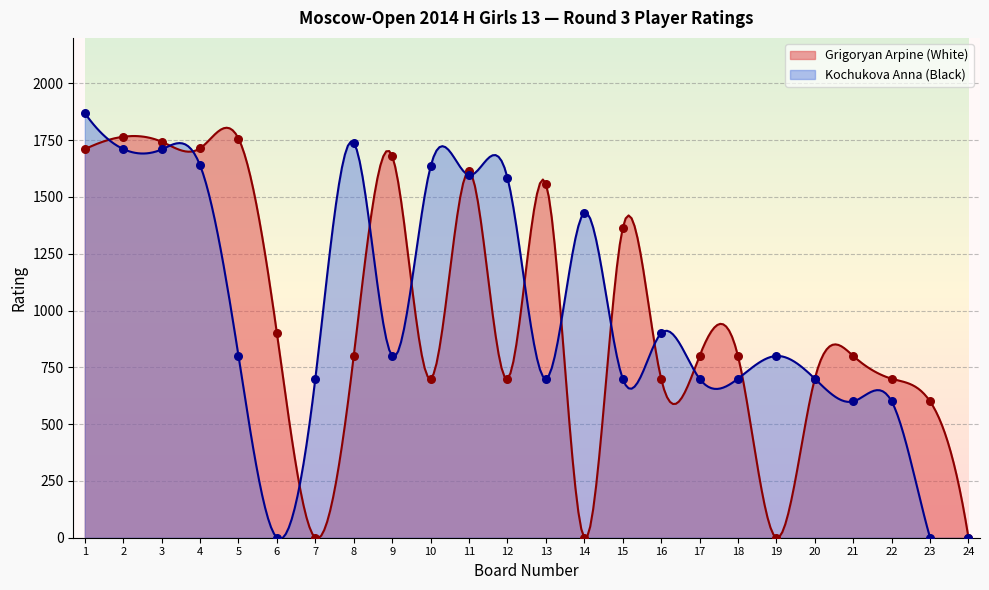

Which series has the largest total across all categories?

Kochukova Anna